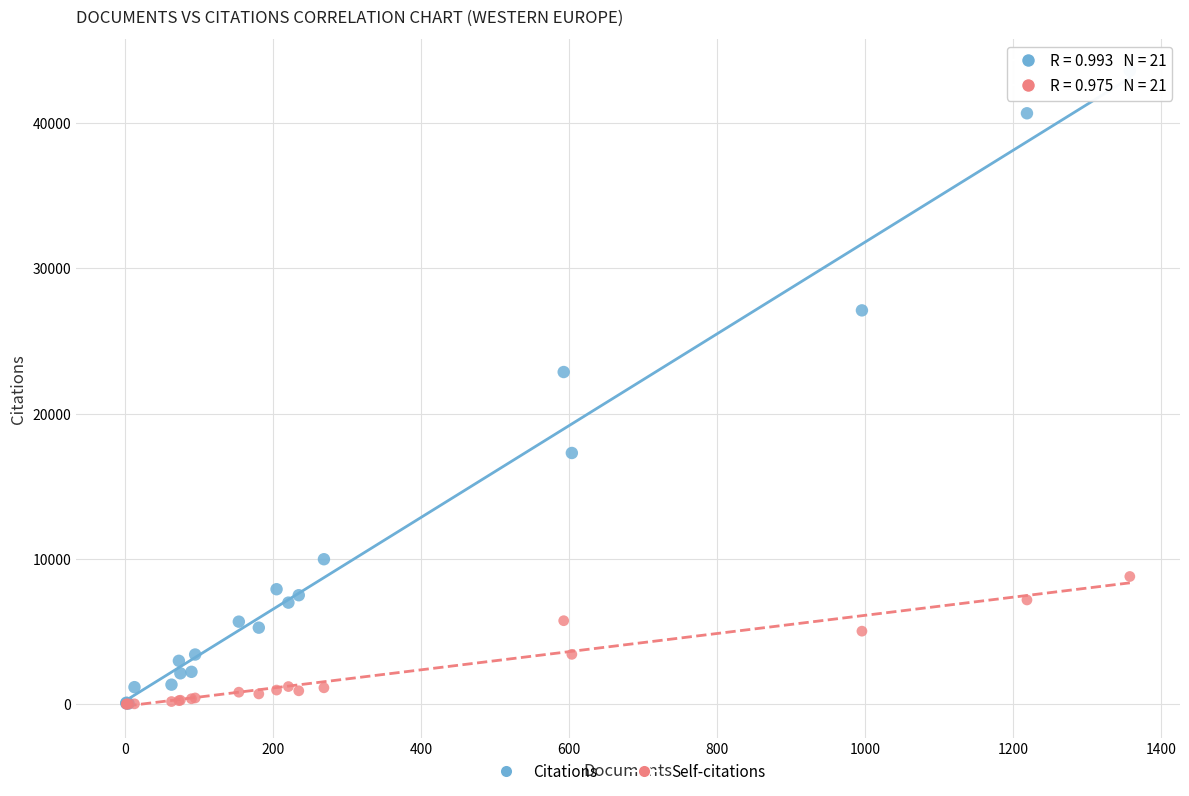

Across all series, what Y value is closest to 21799?

22864